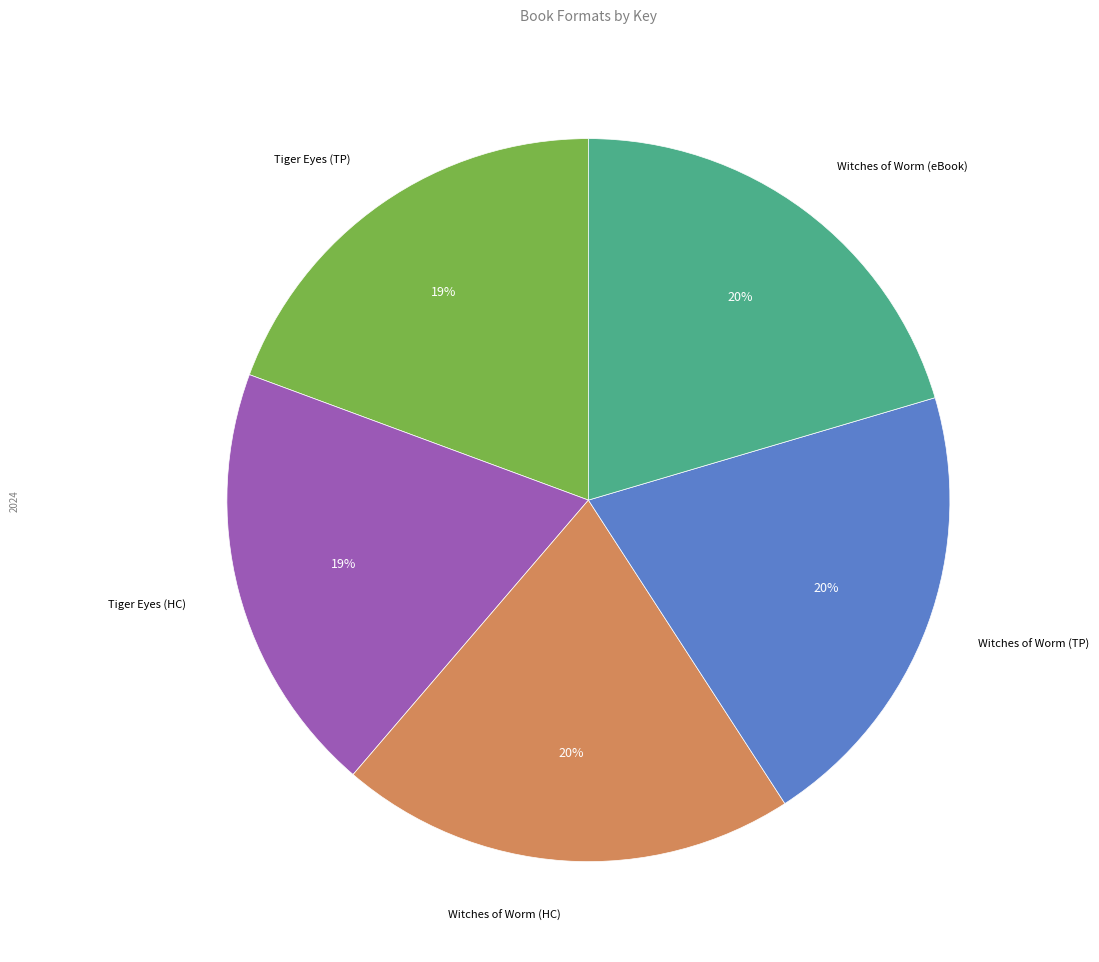

How many slices are in this pie chart?

5